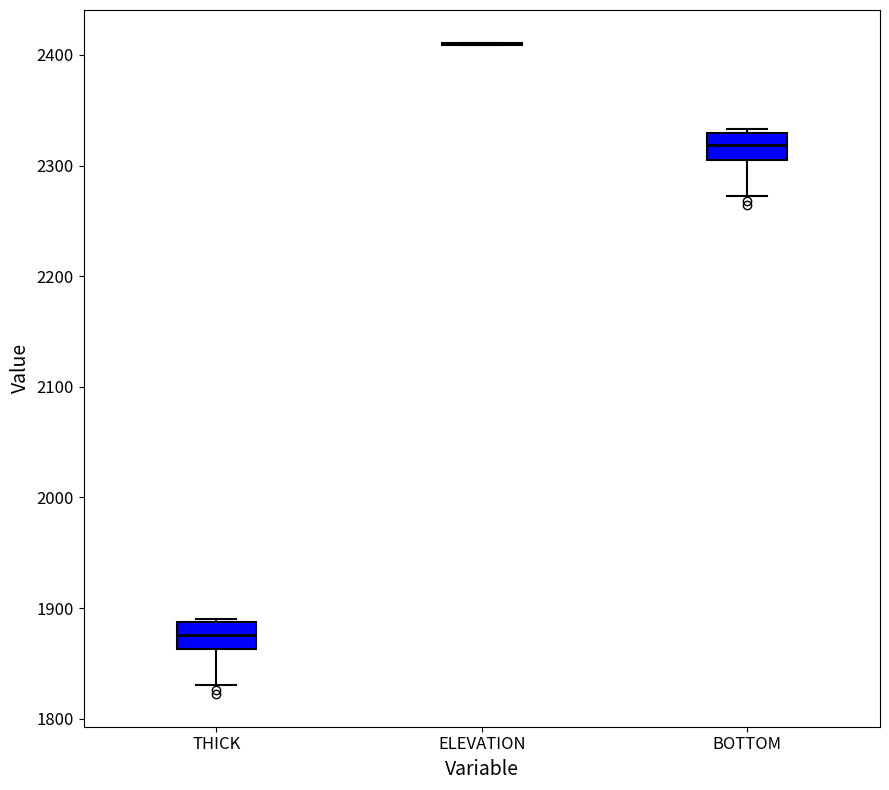

Reading left to right, transcribe this box plot: for each box, give where its median line is, the range the box spans, and where its two whiskers end, as read against the y-axis. The values are not printed on the chart, so give them approximately, as read against the axis.

THICK: median 1880, box 1860 to 1890, whiskers 1830 to 1890 (just above the box's upper edge)
ELEVATION: box collapsed to a line at 2410, whiskers 2410 to 2410
BOTTOM: median 2320, box 2300 to 2330, whiskers 2270 to 2330 (just above the box's upper edge)